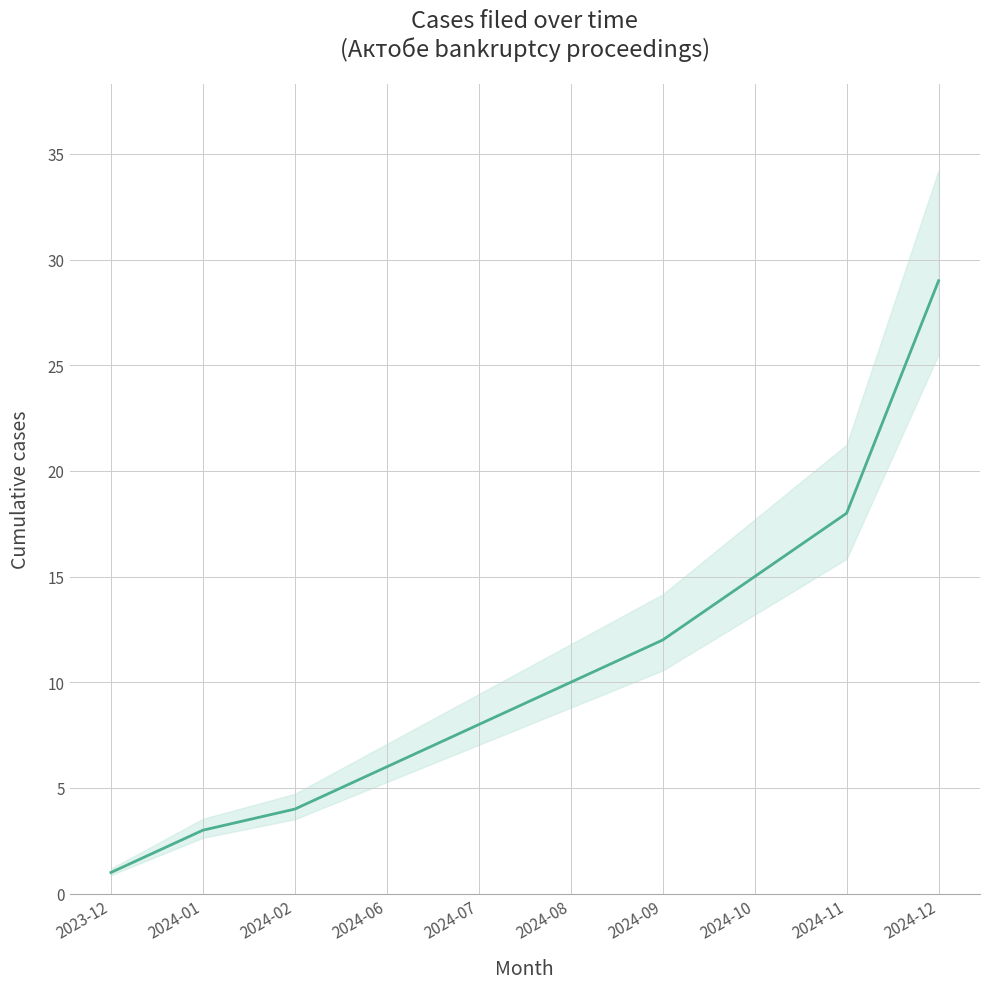

At which label does the data first exceed 10?

2024-09